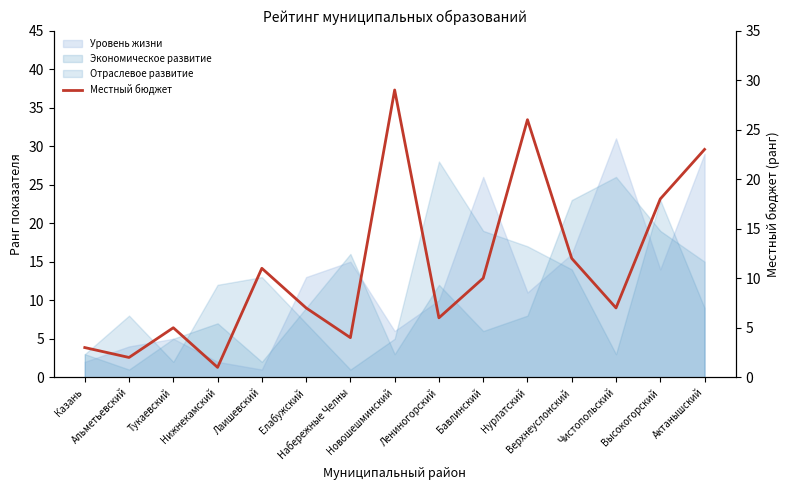

Reading left to right, what are all the values shown in this chart?

3	2	5	1	11	7	4	29	6	10	26	12	7	18	23